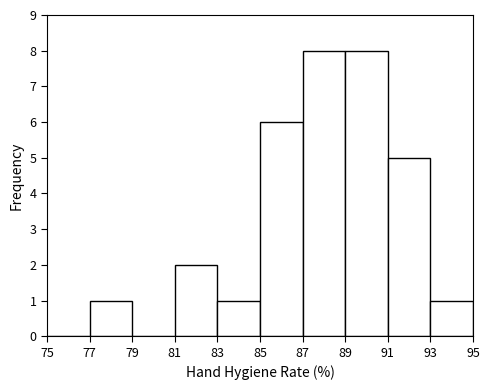

Reading left to right, list every bar in this chart as the range it spans on the x-axis followed by its height. The values are not printed on the chart, so give them approximately, as read against the axis.

75 to 77: 0
77 to 79: 1
79 to 81: 0
81 to 83: 2
83 to 85: 1
85 to 87: 6
87 to 89: 8
89 to 91: 8
91 to 93: 5
93 to 95: 1